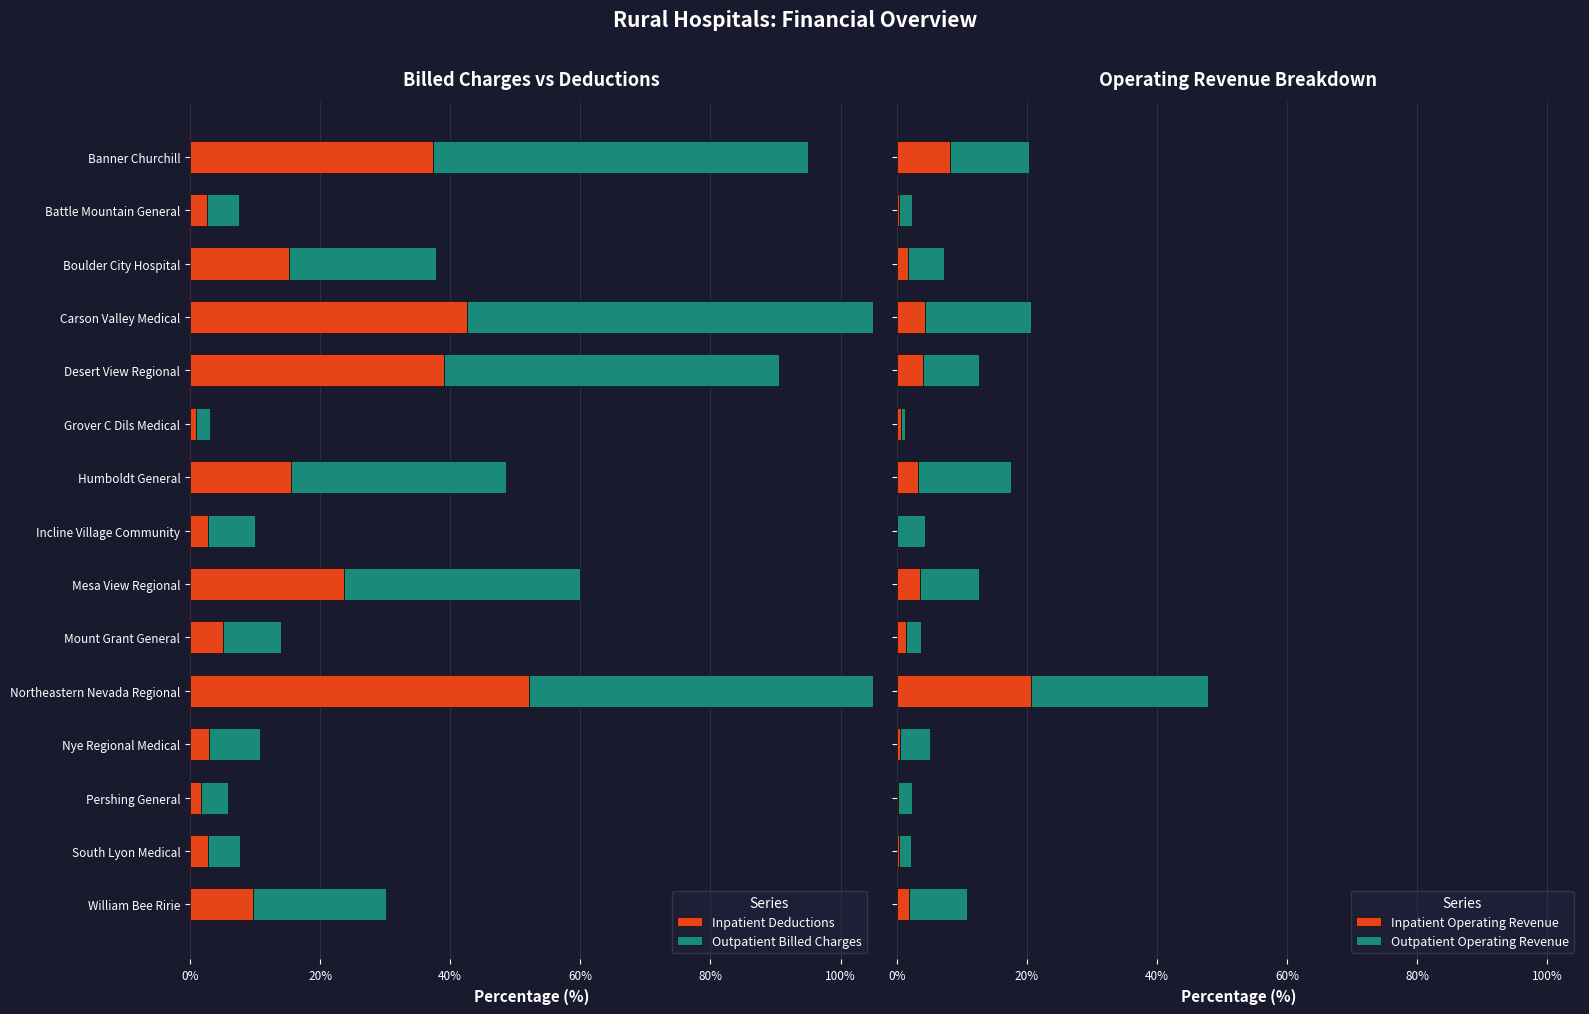

Which series has the largest range (max minus min)?

Outpatient Billed Charges